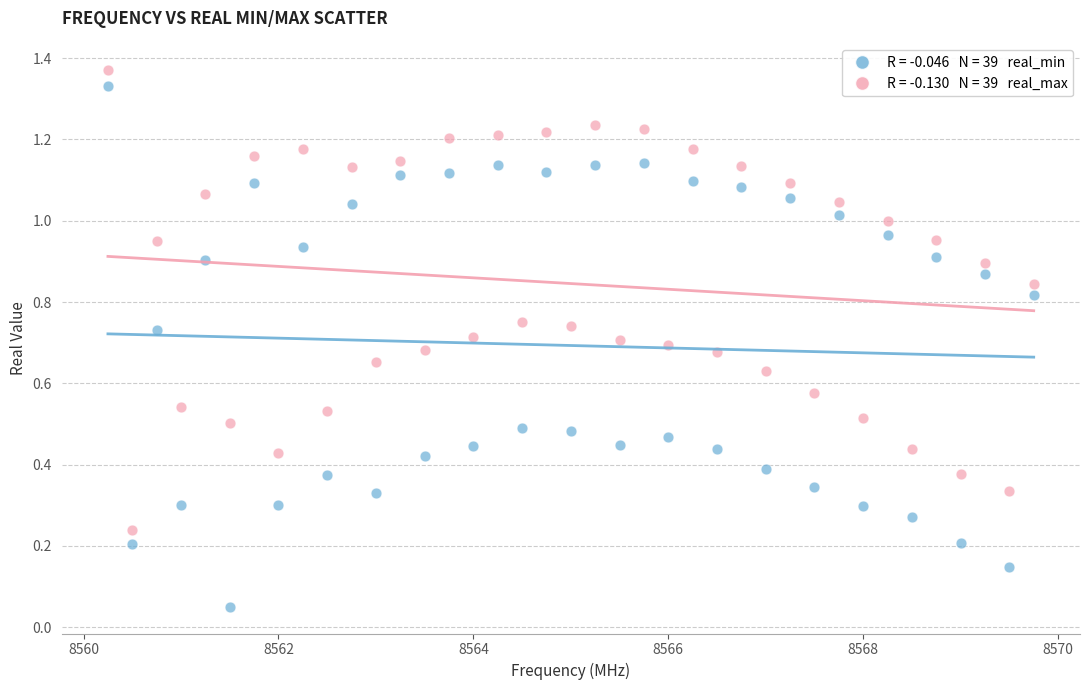

Across all data points, what is the range of X values (max minus min)?

9.5